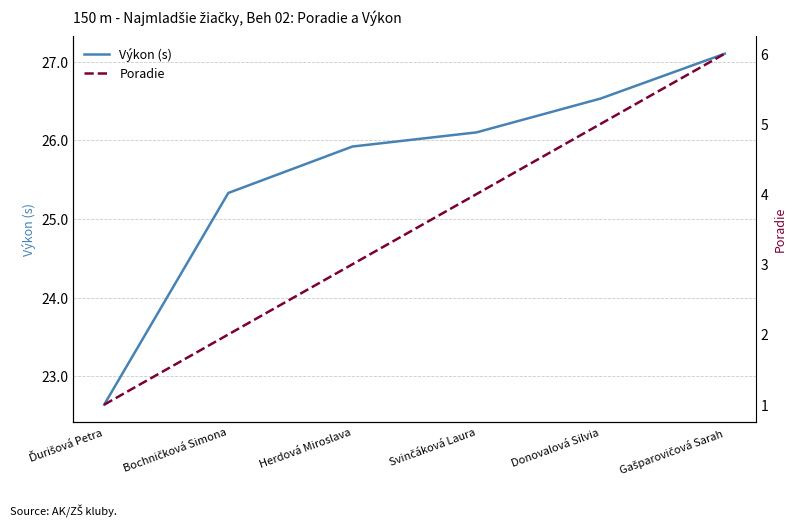

True or false: Výkon (s) and Poradie intersect in this chart.

False